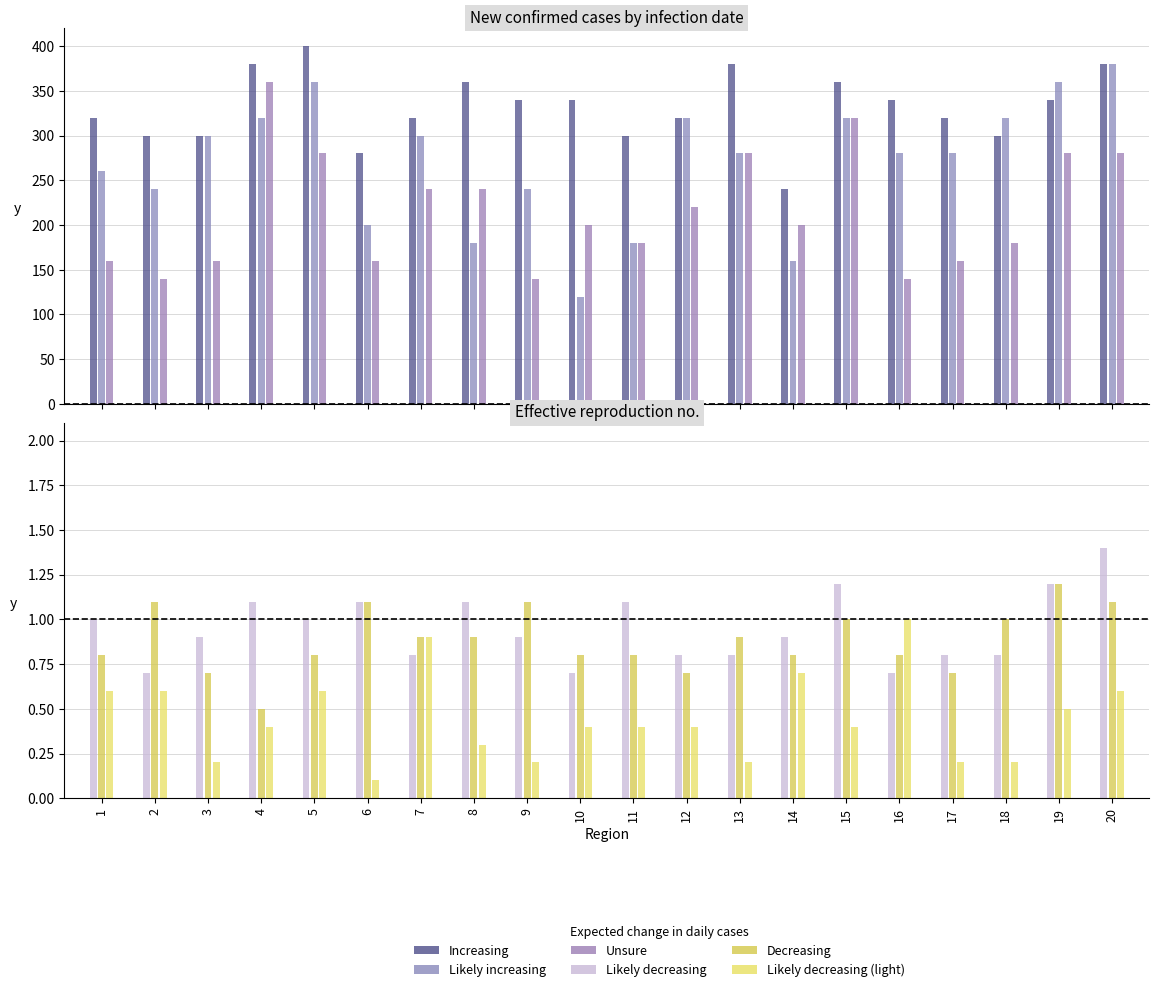

Is the value of Unsure at 3 greater than the value of Likely decreasing (light) at 5?

Yes